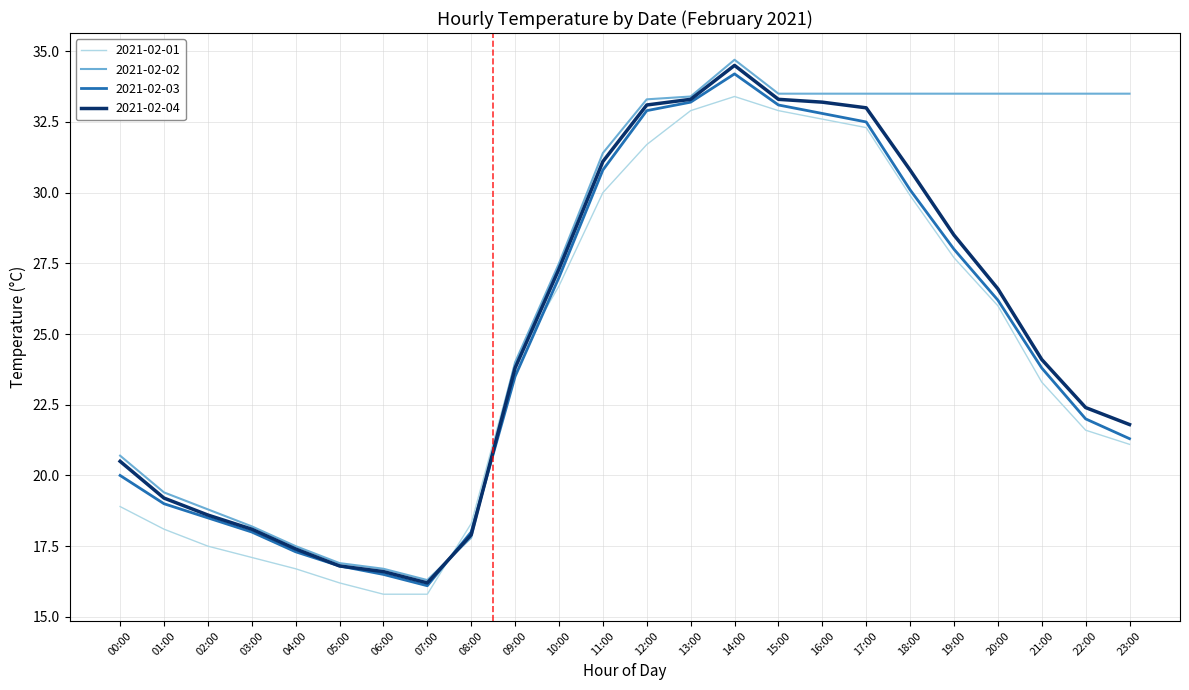

What is the smallest value displayed?

15.8